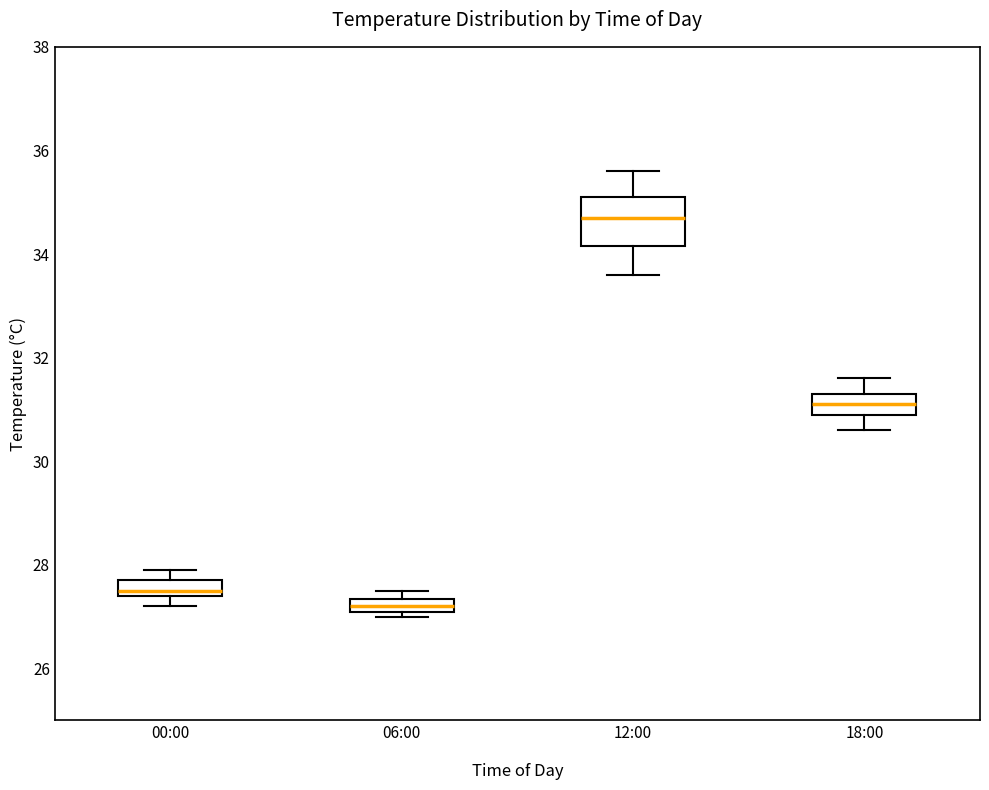

Which box's median line is the lowest?

06:00